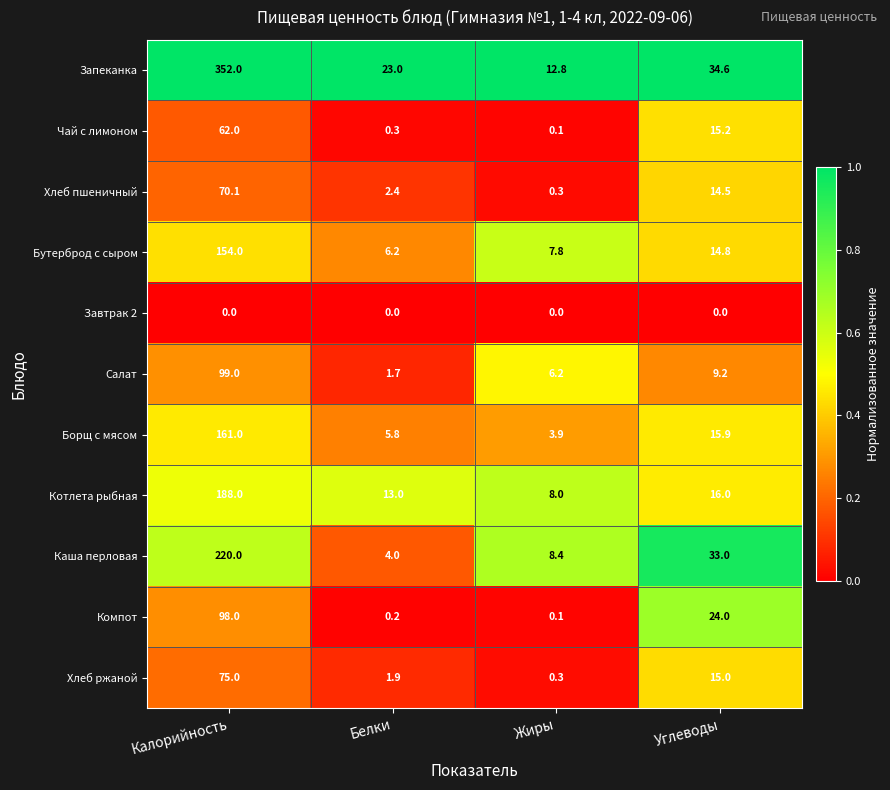

What is the spread (max minus min) of values at Белки?

23.0